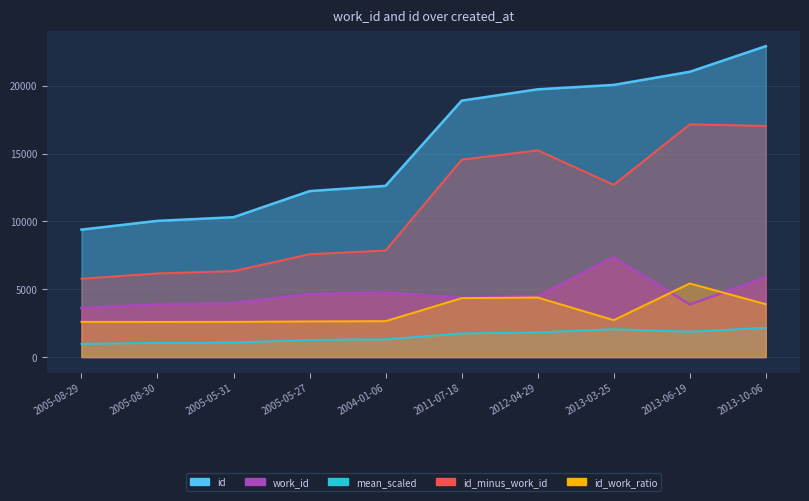

At which label does id reach its minimum?

2005-08-29